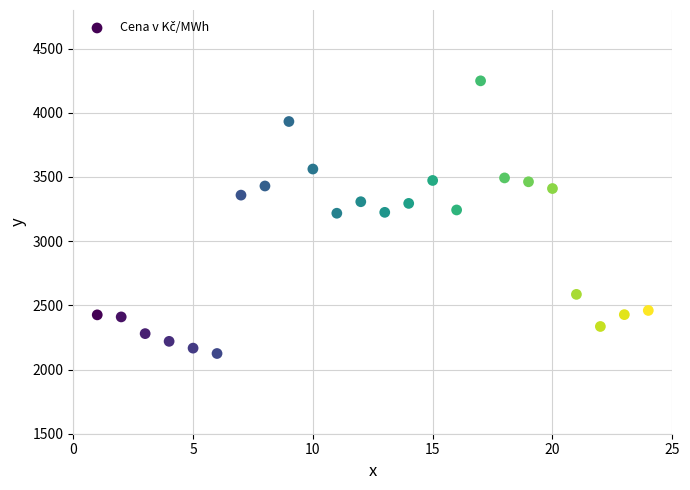

What is the range of Y values (max minus min)?

2123.6